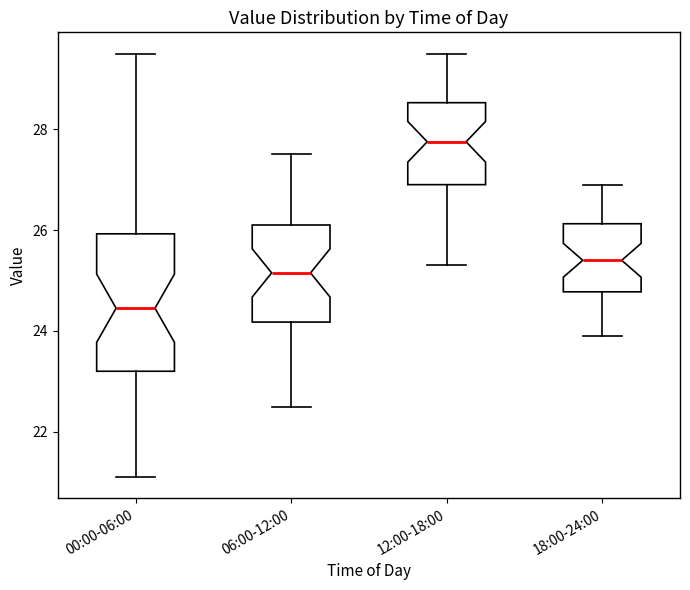

Reading left to right, read every box against the y-axis: the position of its median line, the range the box covers, and the ends of its whiskers. The values are not printed on the chart, so give them approximately, as read against the axis.

00:00-06:00: median 24.4, box 23.2 to 26.0, whiskers 21.2 to 29.6
06:00-12:00: median 25.2, box 24.2 to 26.2, whiskers 22.6 to 27.6
12:00-18:00: median 27.8, box 27.0 to 28.6, whiskers 25.4 to 29.6
18:00-24:00: median 25.4, box 24.8 to 26.2, whiskers 24.0 to 27.0